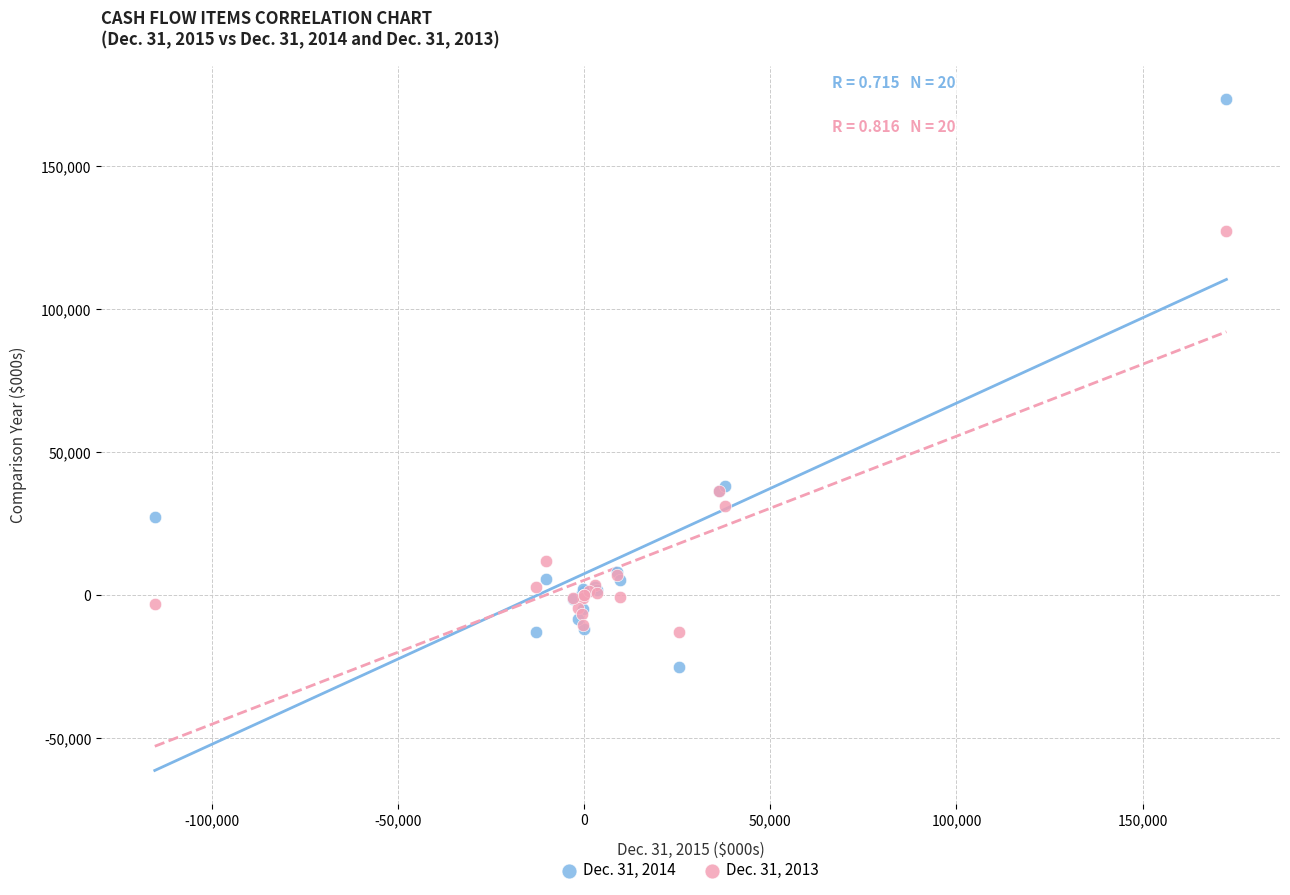

Which series contains the highest Y value?

Dec. 31, 2014